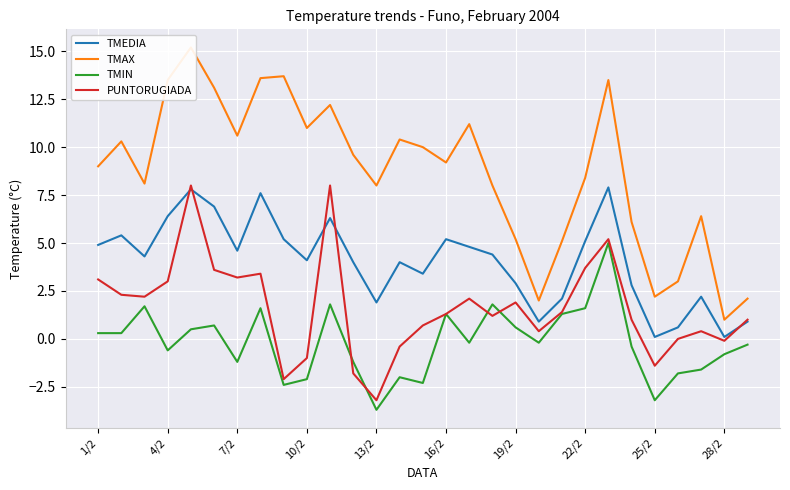

True or false: PUNTORUGIADA has more than 1 interior local peaks.

True